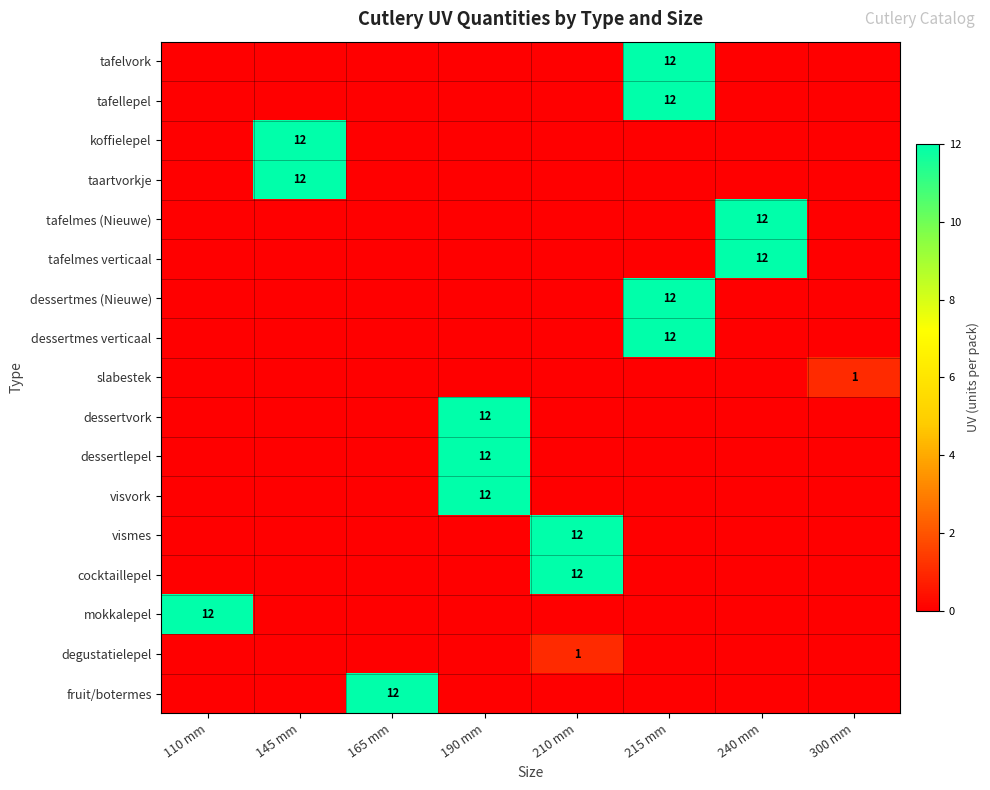

True or false: taartvorkje has a value of 8 at 145 mm.

False